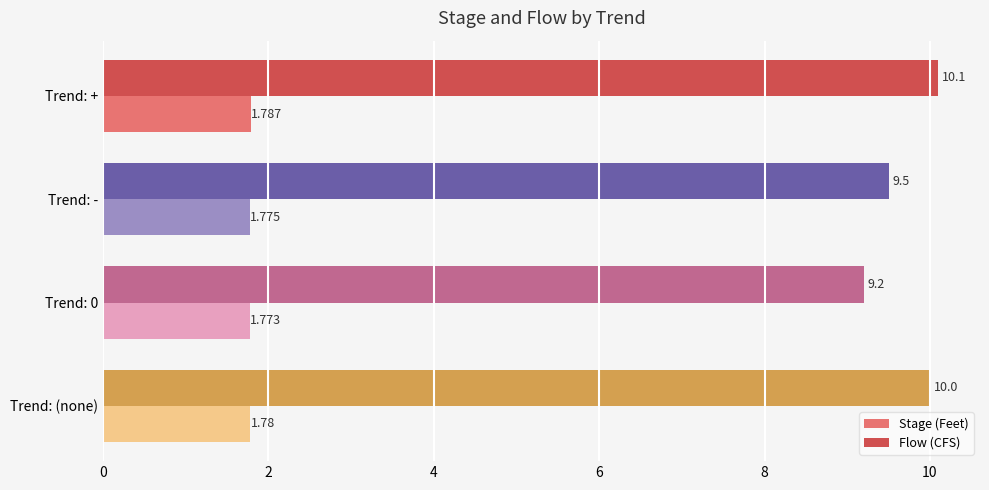

Rank the categories by Stage (Feet) value from lowest to highest.

Trend: 0, Trend: -, Trend: (none), Trend: +